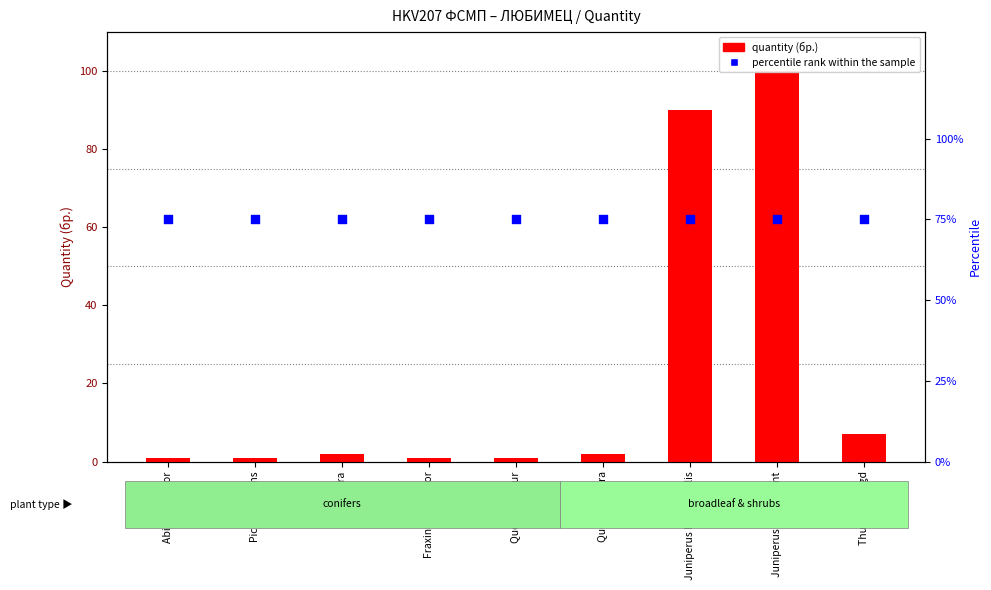

Which series contains the highest Y value?

quantity (бр.)